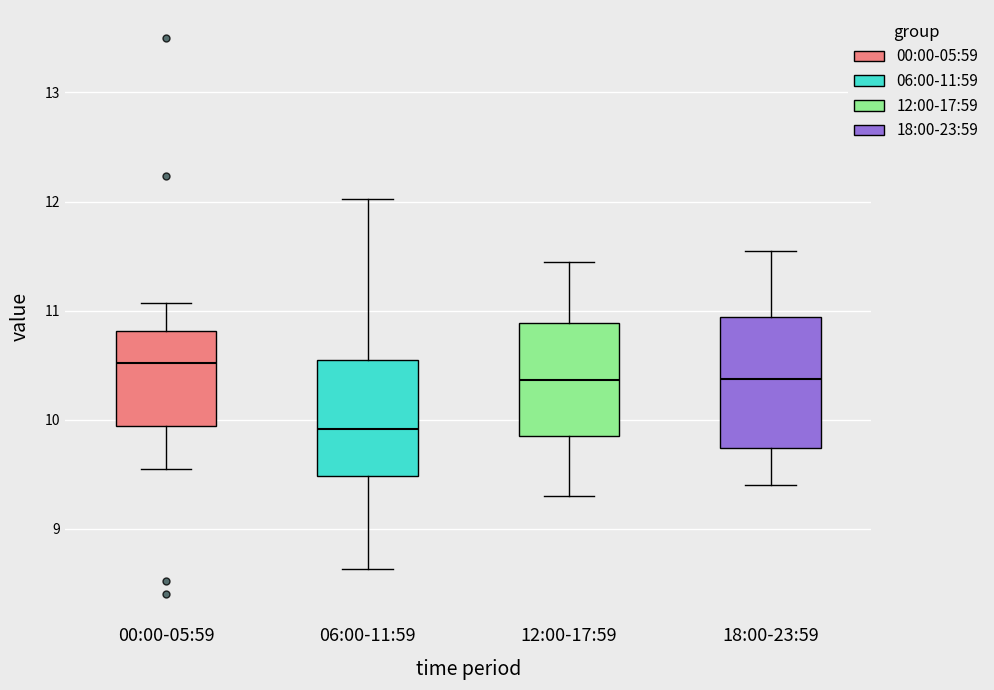

Which box is the tallest, from its lower edge to its upper edge?

18:00-23:59